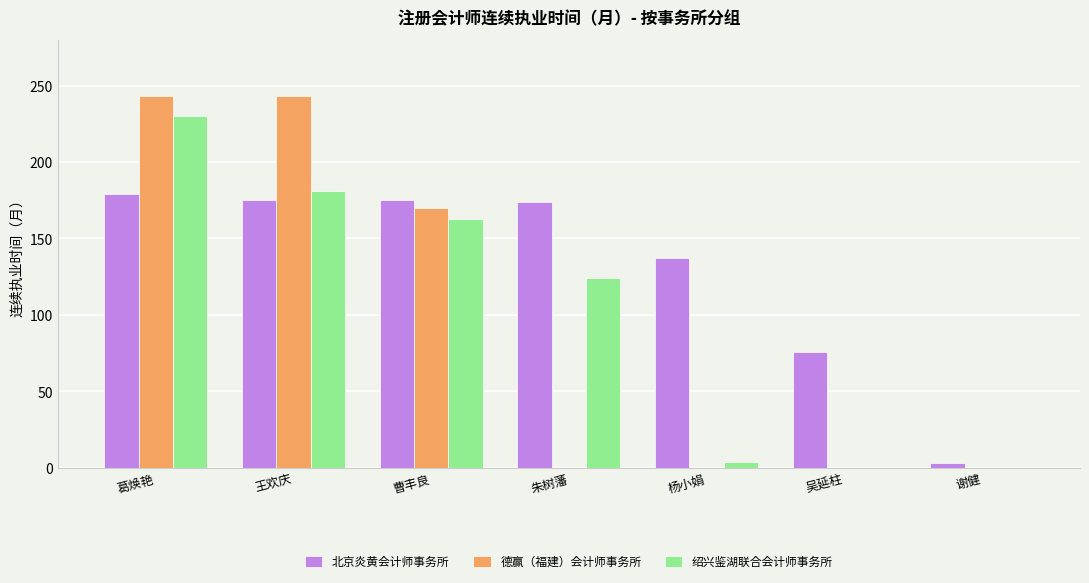

What is the maximum value for 绍兴鉴湖联合会计师事务所?

230